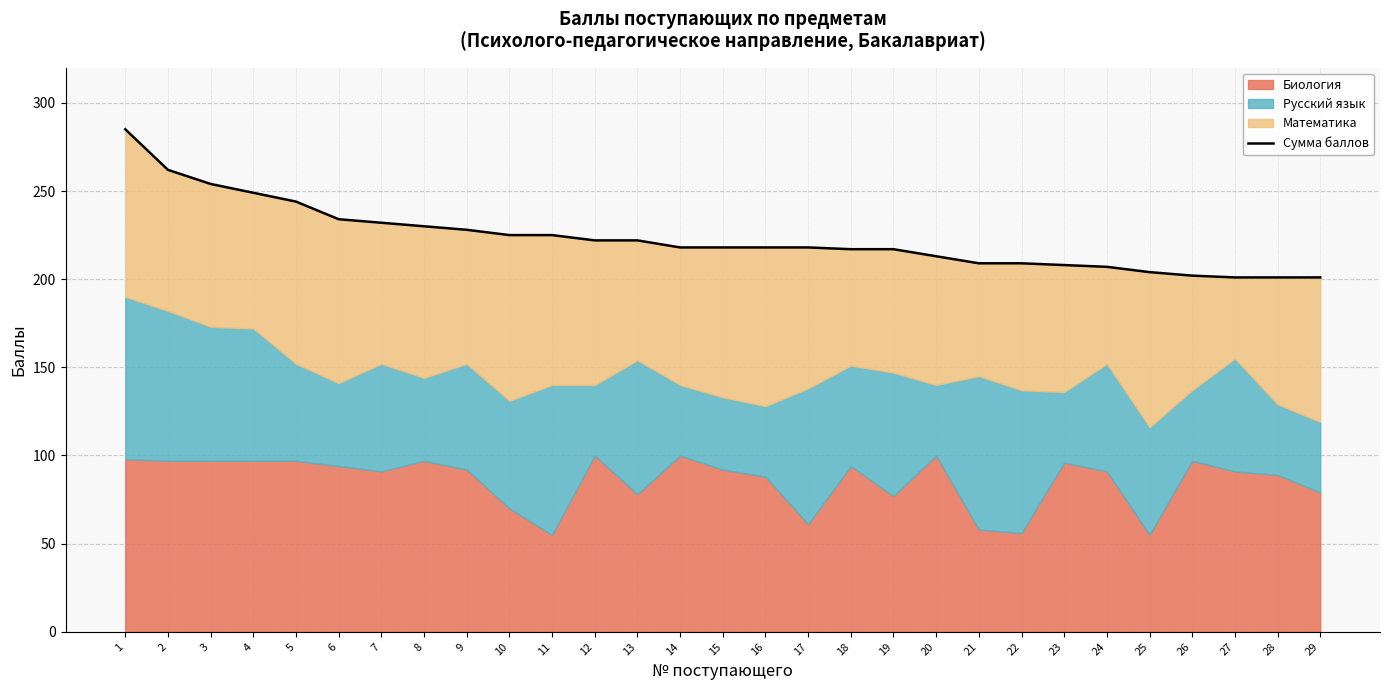

Which label corresponds to the largest value in the chart?

1